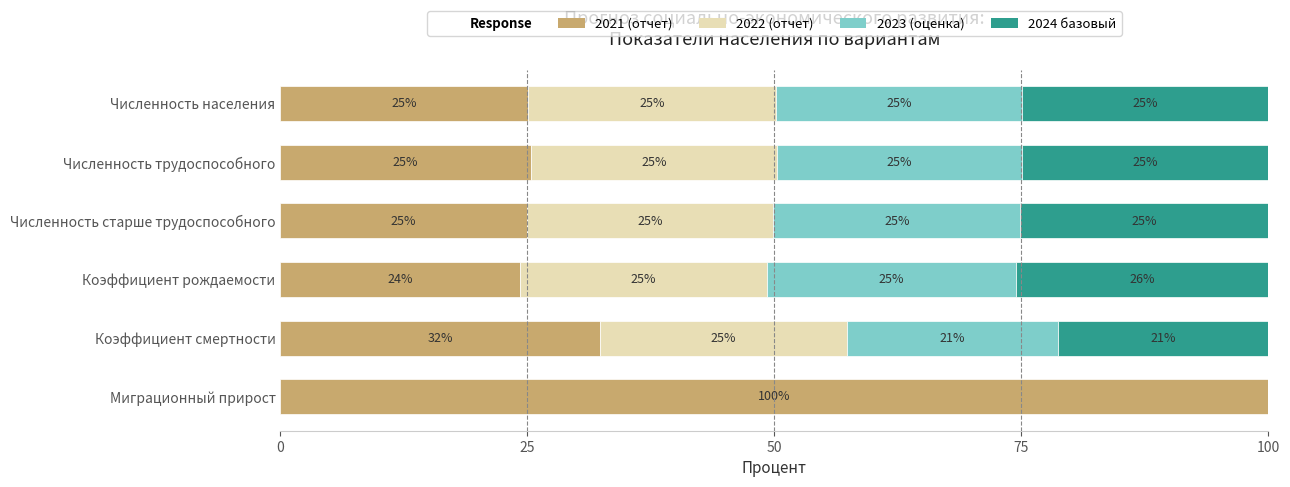

The 2021 (отчет) series shows 13.2 at Численность трудоспособного. True or false?

False